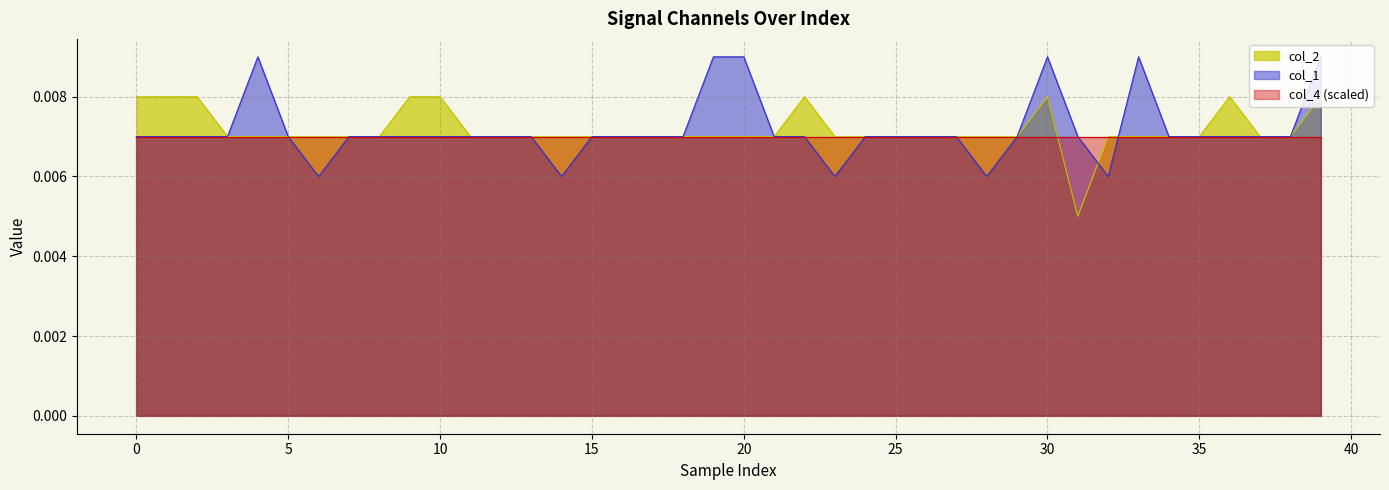

Count the col_2 values in the range 0 to 1.

40